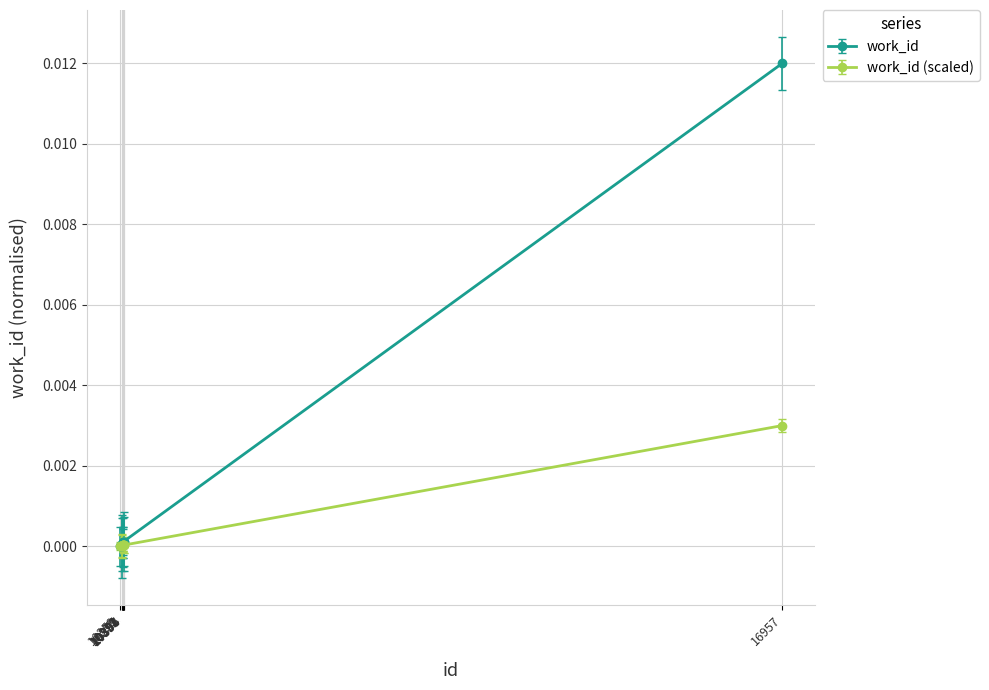

Which series has the widest spread of values?

work_id